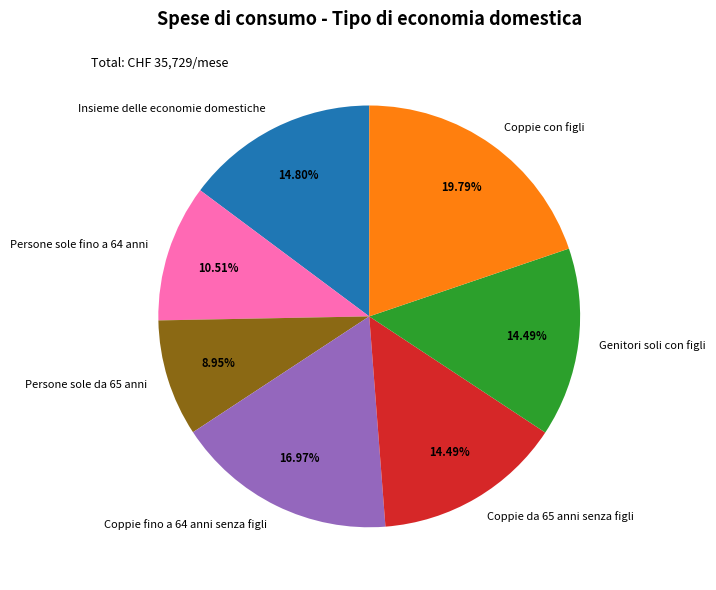

Does Insieme delle economie domestiche represent more than half of the total?

No